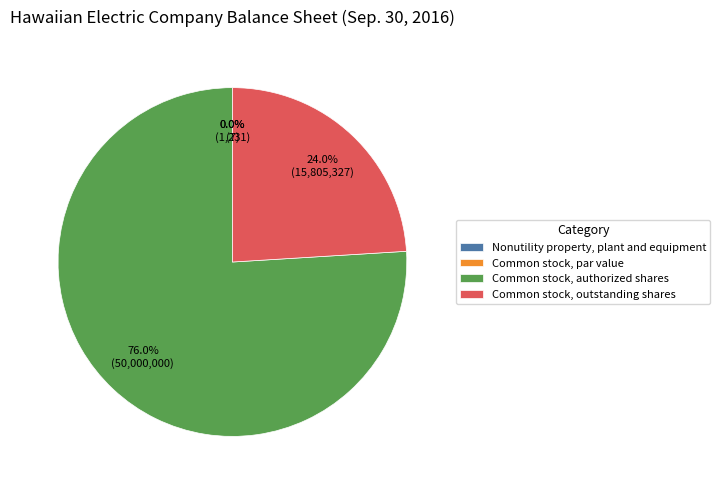

Is it true that Common stock, authorized shares is 76% of the pie?

True